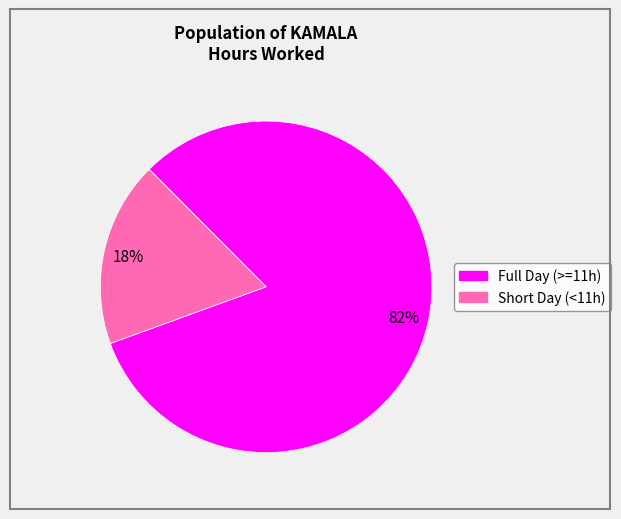

How many slices are in this pie chart?

2